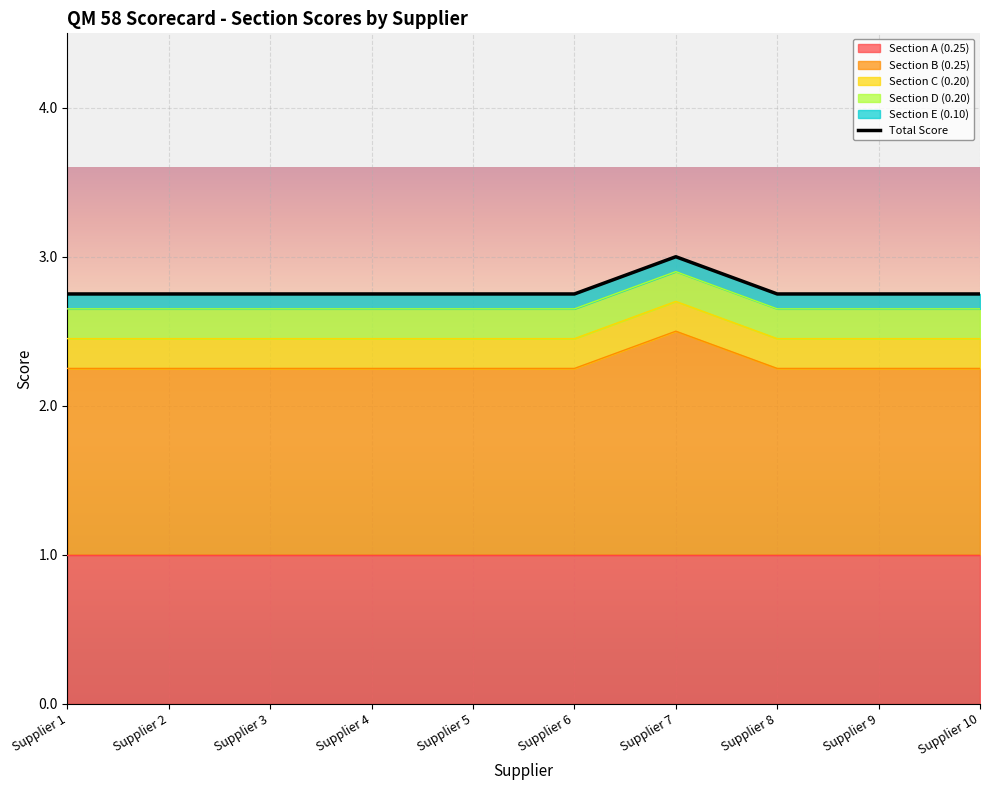

What is the sum of all values?

27.8